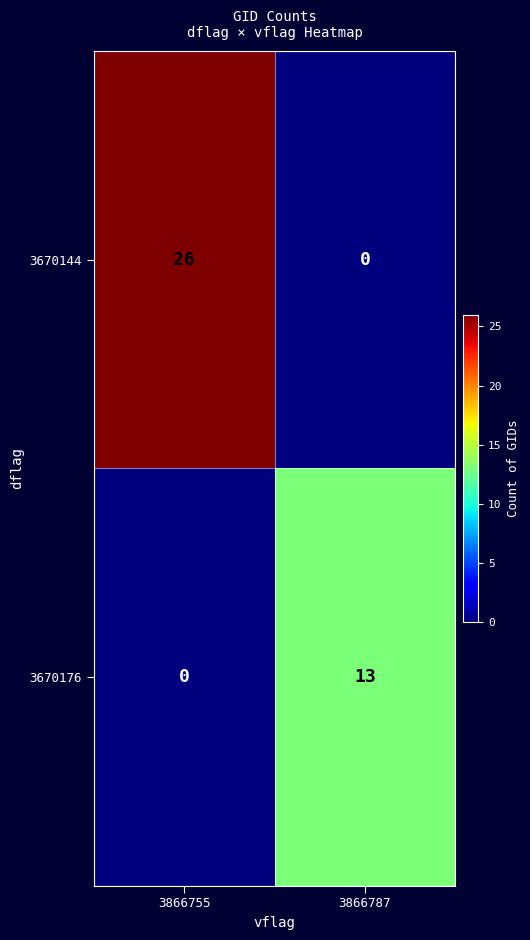

What is the maximum value shown in the chart?

26